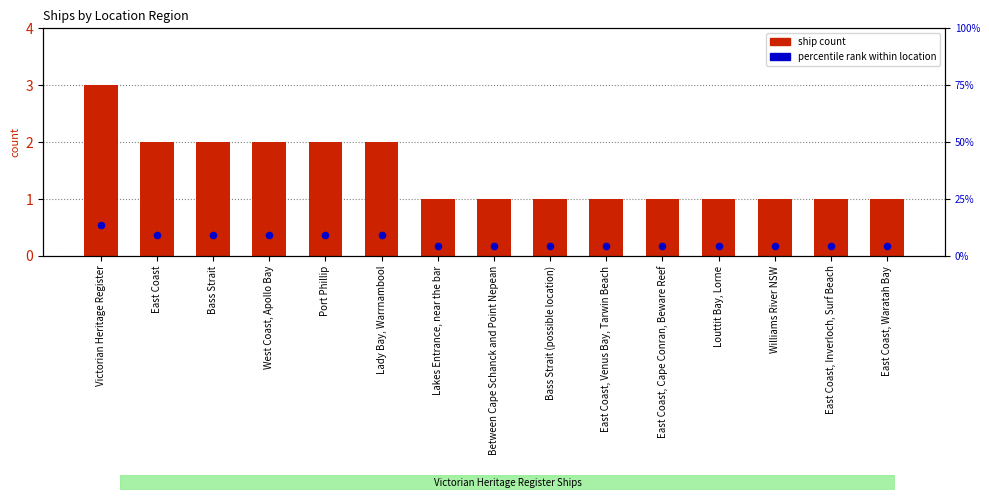

What are all the series names shown in the legend?

ship count, percentile rank within location